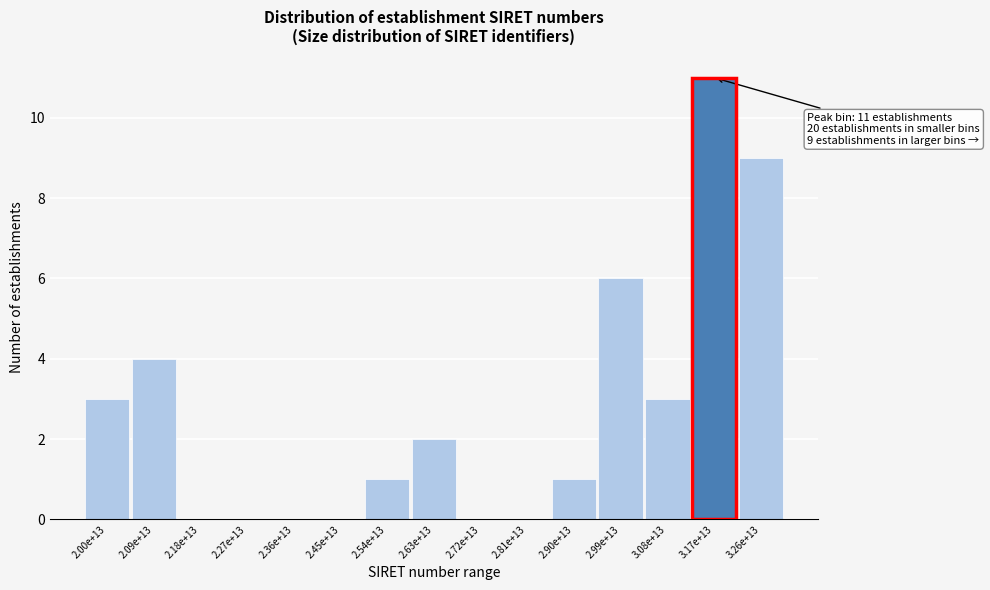

Reading right to left, transcribe all the data shown in this chart.

3.26e+13=9	3.17e+13=11	3.08e+13=3	2.99e+13=6	2.90e+13=1	2.81e+13=0	2.72e+13=0	2.63e+13=2	2.54e+13=1	2.45e+13=0	2.36e+13=0	2.27e+13=0	2.18e+13=0	2.09e+13=4	2.00e+13=3